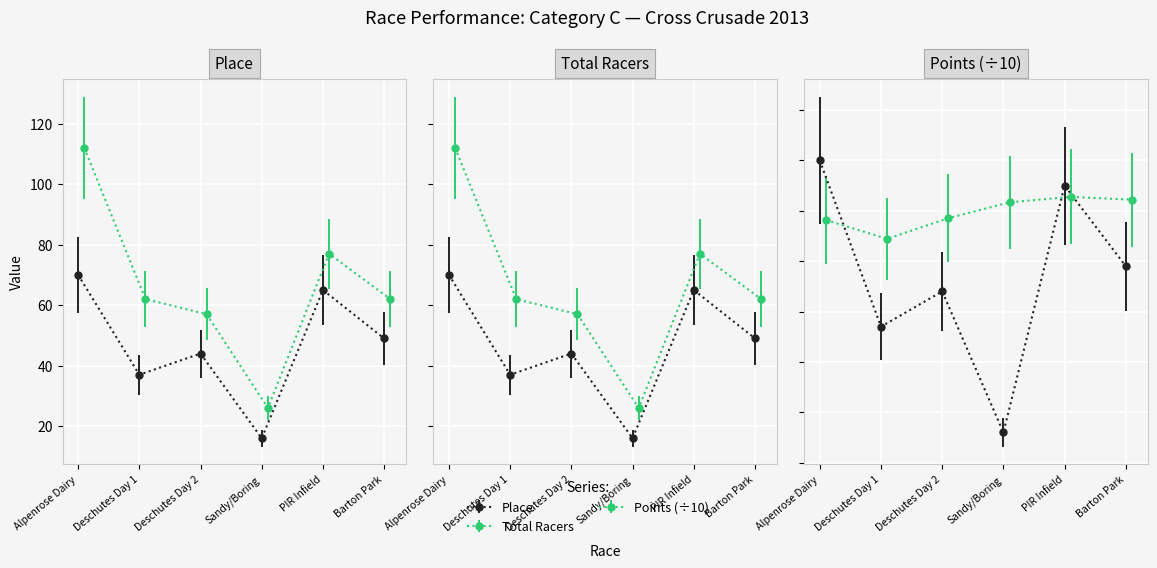

Where is the first local maximum for Total Racers?

PIR Infield